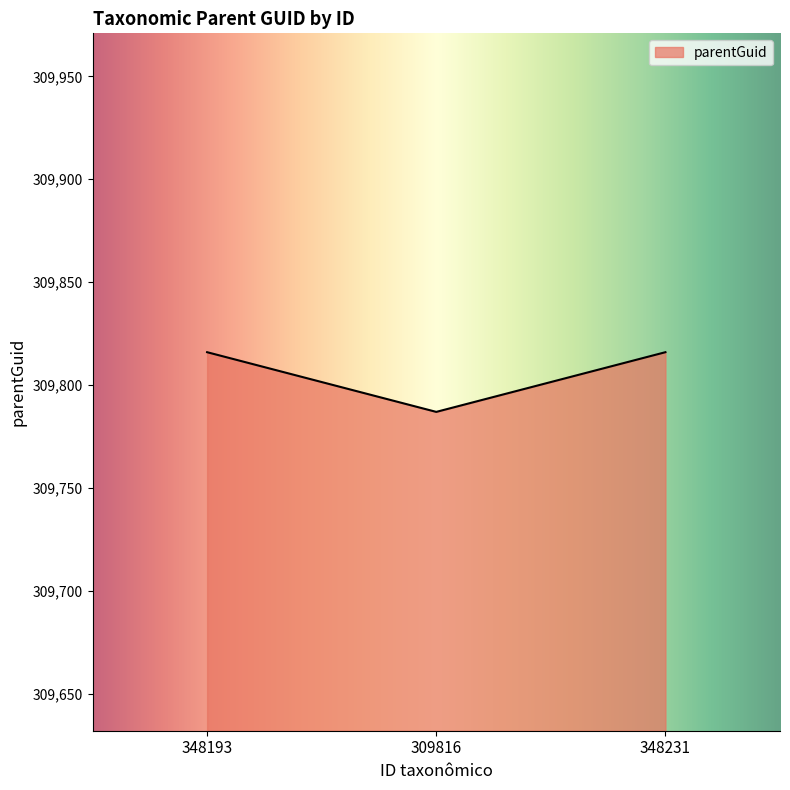

What is the difference between the maximum and minimum values?

29